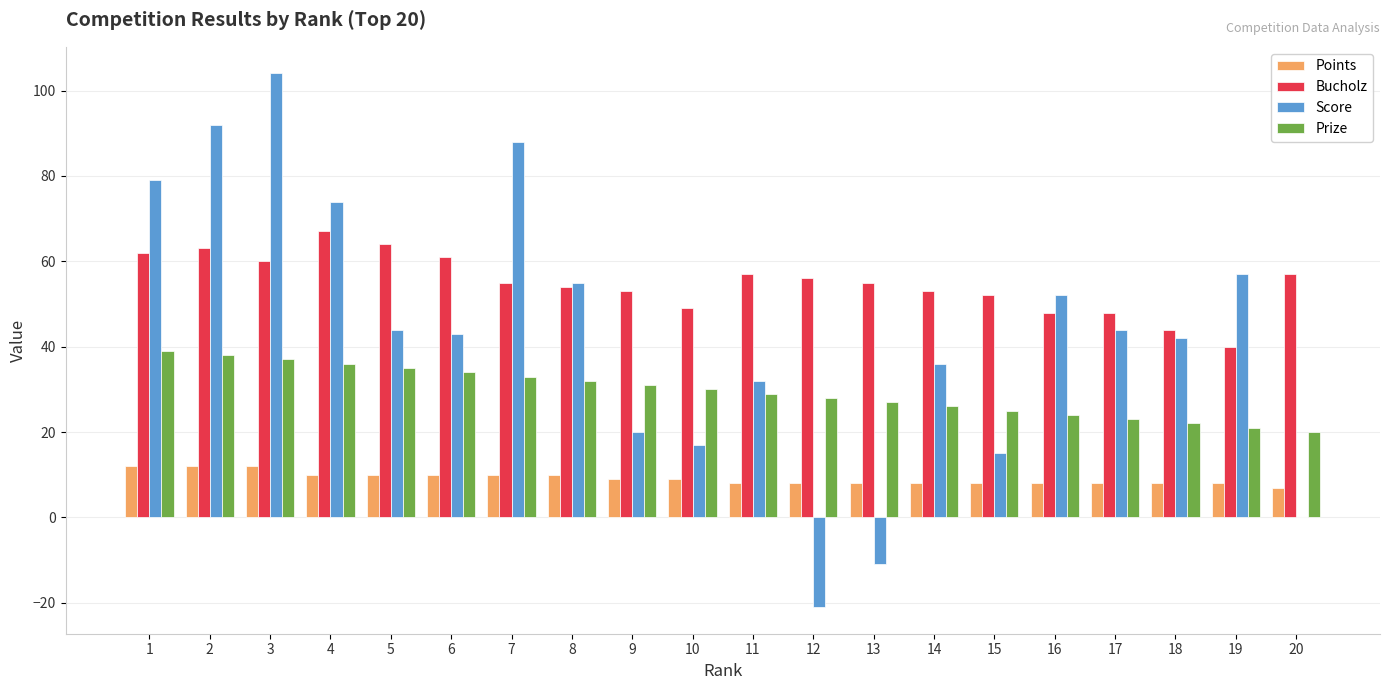

Which category has the highest value across all series?

3